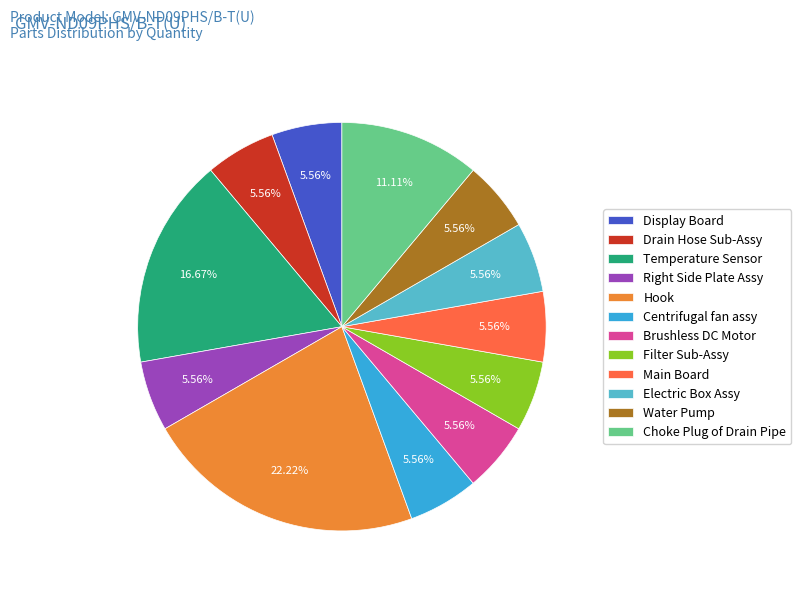

Approximately how many times larger is the value at Electric Box Assy compared to Drain Hose Sub-Assy?

1.0